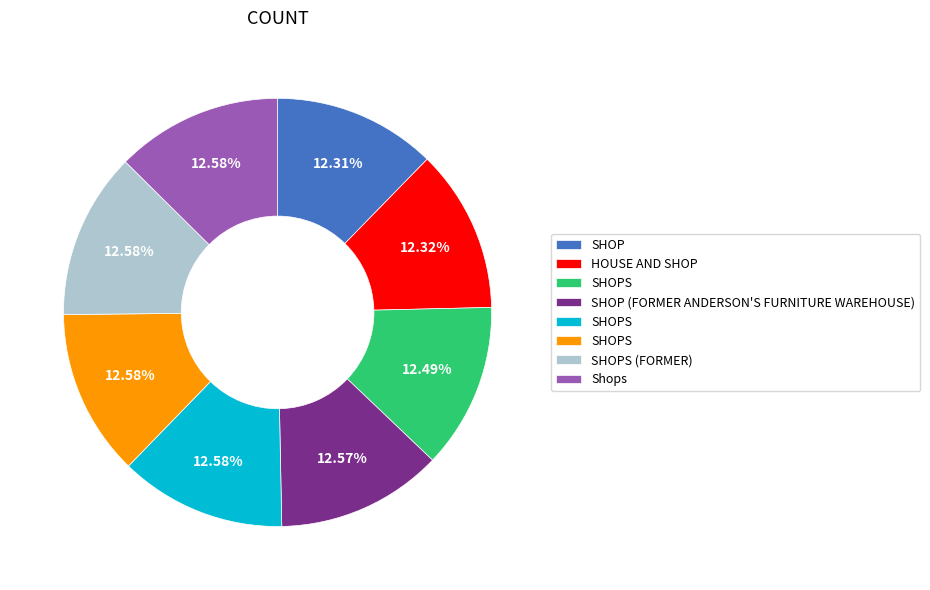

Does any single category account for the majority?

No